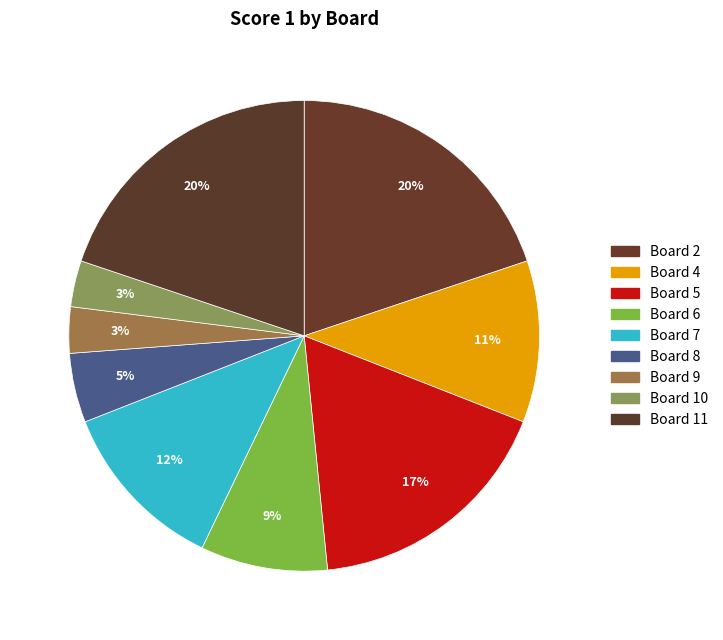

Is there any slice that represents more than half of the pie?

No